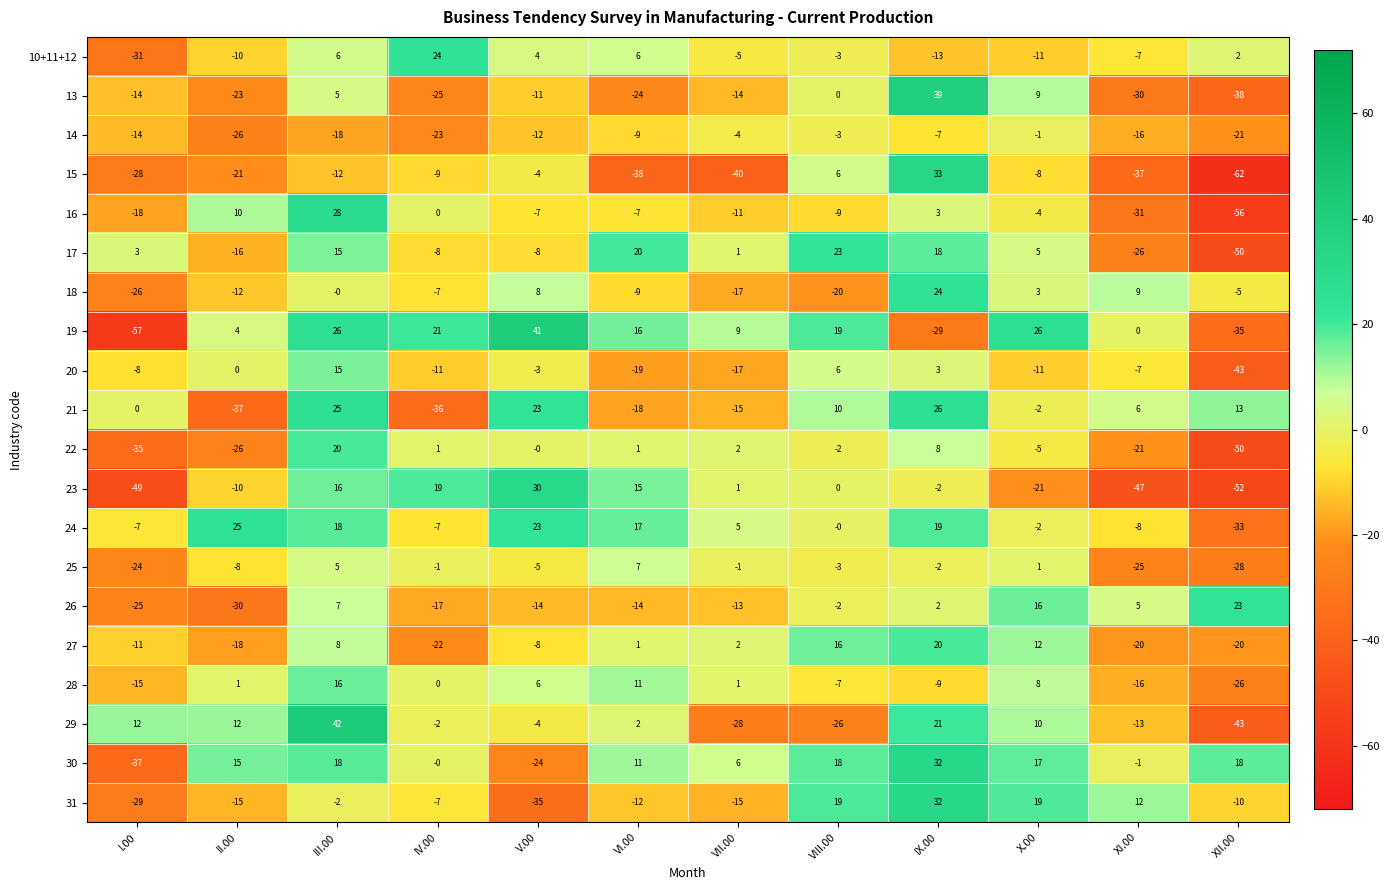

What value does the 17 series have at I.00, to the nearest 5?

5